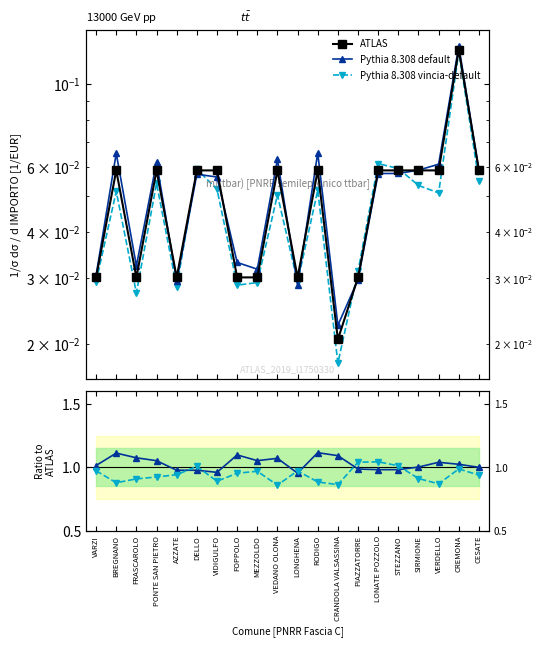

At which label is Pythia 8.308 vincia-default closest to 0?

VEDANO OLONA